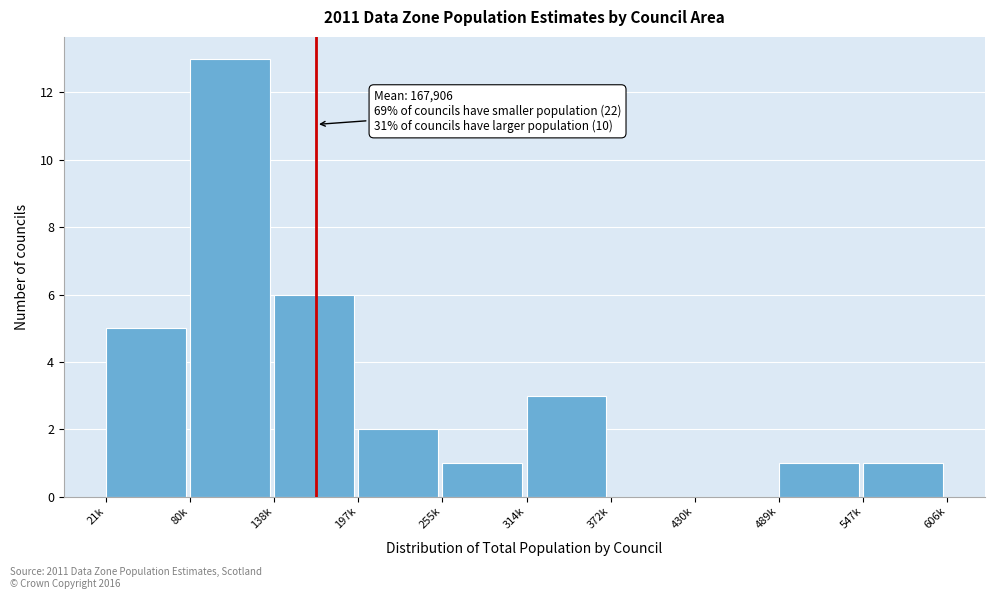

Reading left to right, transcribe all the data shown in this chart.

21k=5	80k=13	138k=6	197k=2	255k=1	314k=3	372k=0	430k=0	489k=1	547k=1